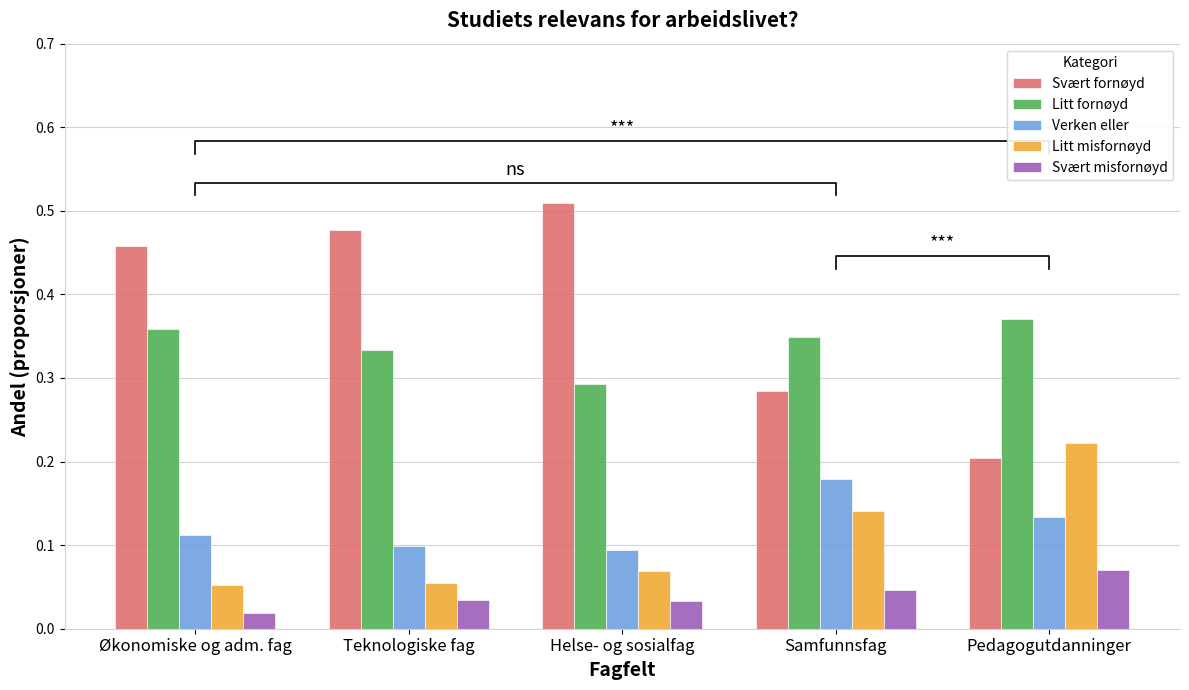

Reading left to right, extract all data points from this chart.

Svært fornøyd: 0.5	0.5	0.5	0.3	0.2
Litt fornøyd: 0.4	0.3	0.3	0.3	0.4
Verken eller: 0.1	0.1	0.1	0.2	0.1
Litt misfornøyd: 0.1	0.1	0.1	0.1	0.2
Svært misfornøyd: 0.0	0.0	0.0	0.0	0.1